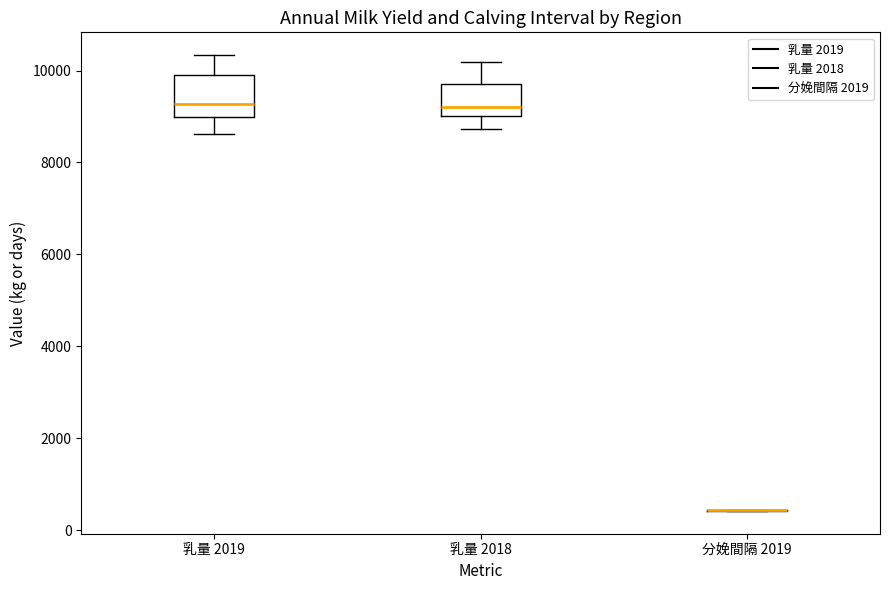

Reading left to right, transcribe this box plot: for each box, give where its median line is, the range the box spans, and where its two whiskers end, as read against the y-axis. The values are not printed on the chart, so give them approximately, as read against the axis.

乳量 2019: median 9200, box 9000 to 10000, whiskers 8600 to 10400
乳量 2018: median 9200, box 9000 to 9800, whiskers 8800 to 10200
分娩間隔 2019: box collapsed to a line at 400, whiskers 400 to 400